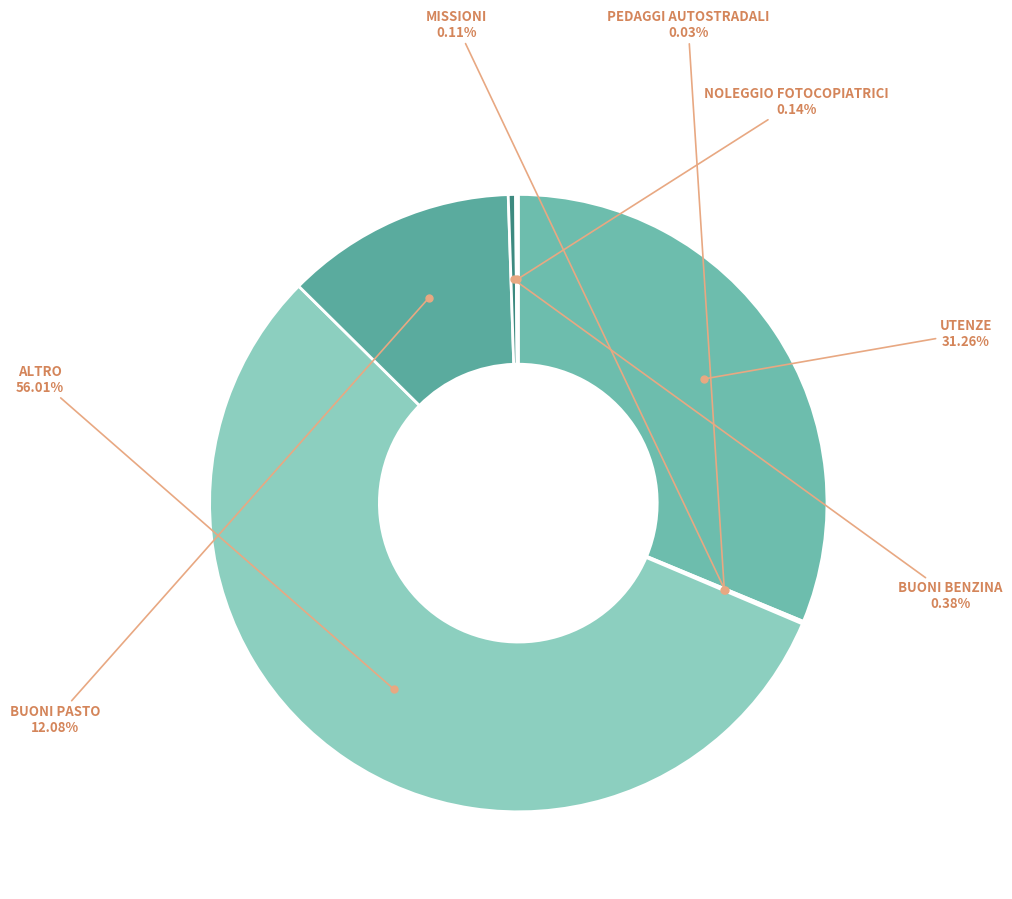

Rank the categories by value from lowest to highest.

PEDAGGI AUTOSTRADALI, MISSIONI, NOLEGGIO FOTOCOPIATRICI, BUONI BENZINA, BUONI PASTO, UTENZE, ALTRO